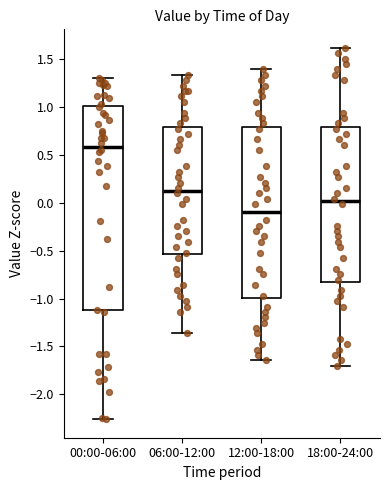

Reading left to right, read every box against the y-axis: the position of its median line, the range the box covers, and the ends of its whiskers. The values are not printed on the chart, so give them approximately, as read against the axis.

00:00-06:00: median 0.60, box -1.10 to 1.00, whiskers -2.25 to 1.30
06:00-12:00: median 0.15, box -0.55 to 0.80, whiskers -1.35 to 1.35
12:00-18:00: median -0.10, box -1.00 to 0.80, whiskers -1.65 to 1.40
18:00-24:00: median 0.00, box -0.85 to 0.80, whiskers -1.70 to 1.60